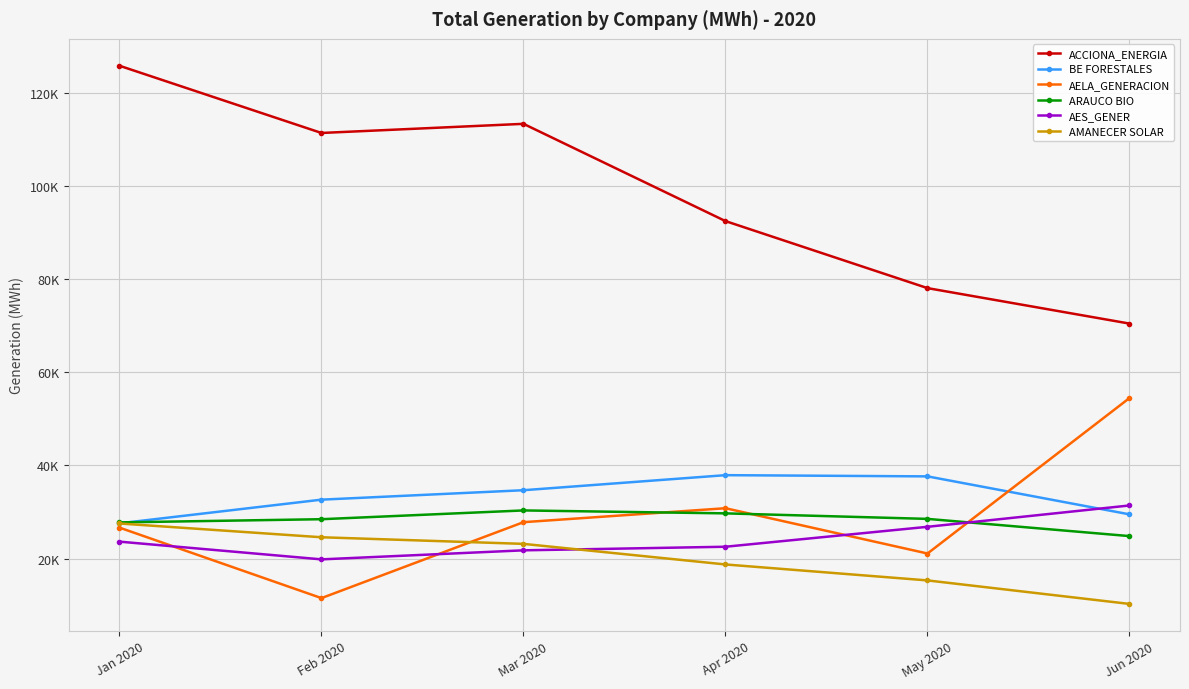

What are all the series names shown in the legend?

ACCIONA_ENERGIA, BE FORESTALES, AELA_GENERACION, ARAUCO BIO, AES_GENER, AMANECER SOLAR